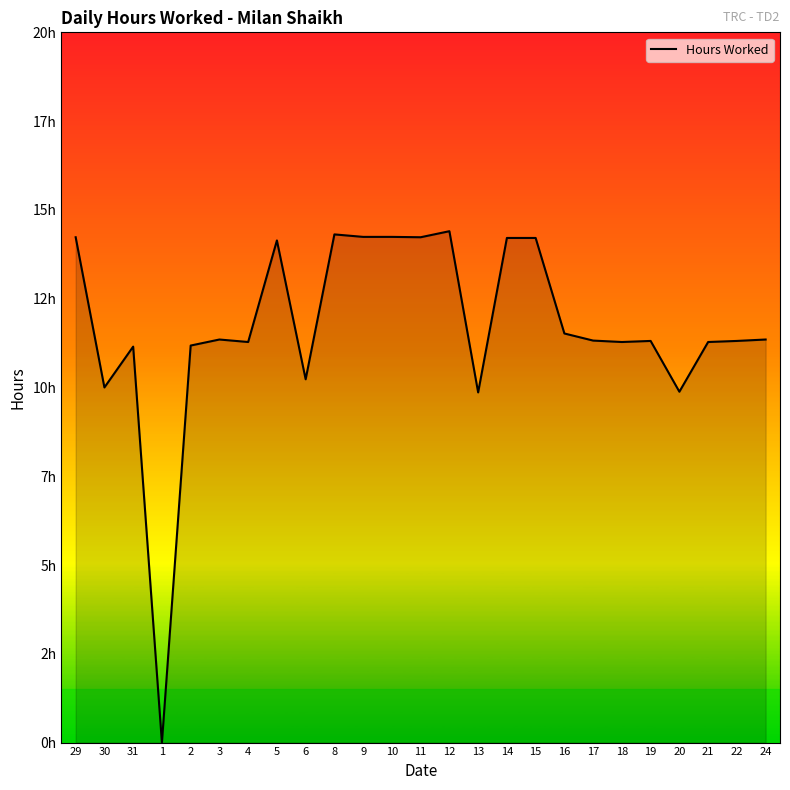

True or false: the data has more than 1 interior local peaks.

True